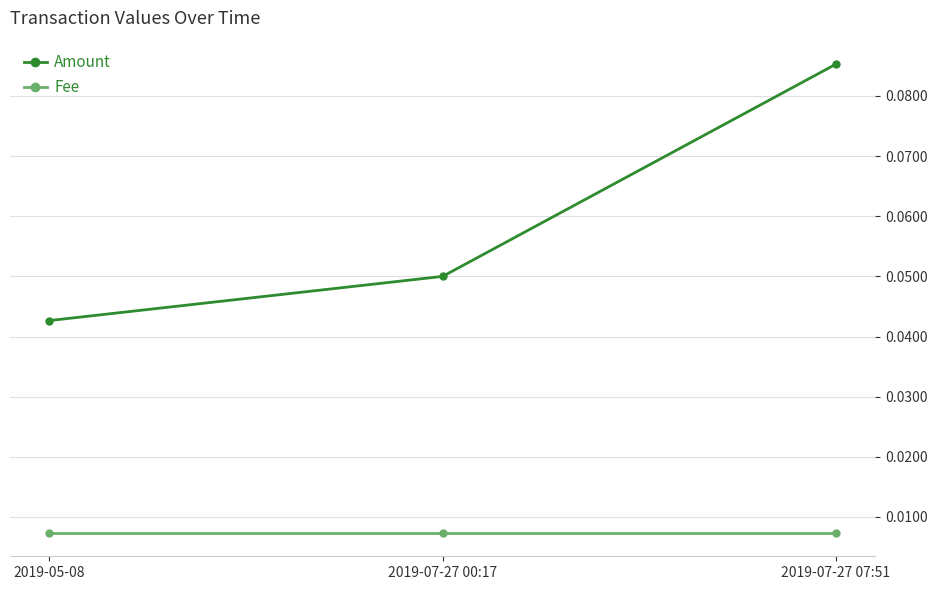

Rank the series by their maximum value, from lowest to highest.

Fee, Amount